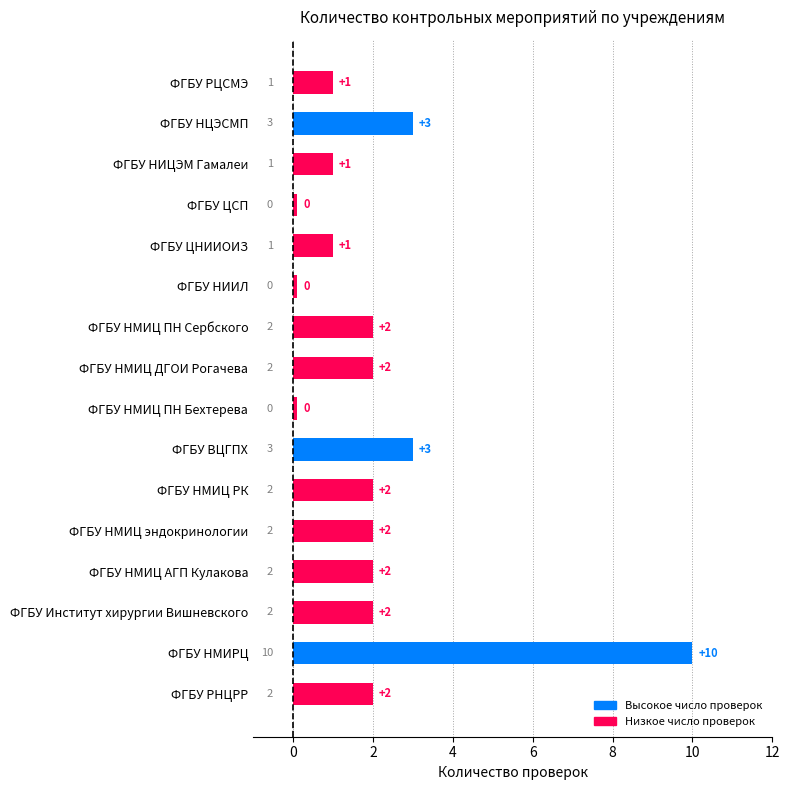

What is the label of the 7th bar from the bottom?

ФГБУ ВЦГПХ